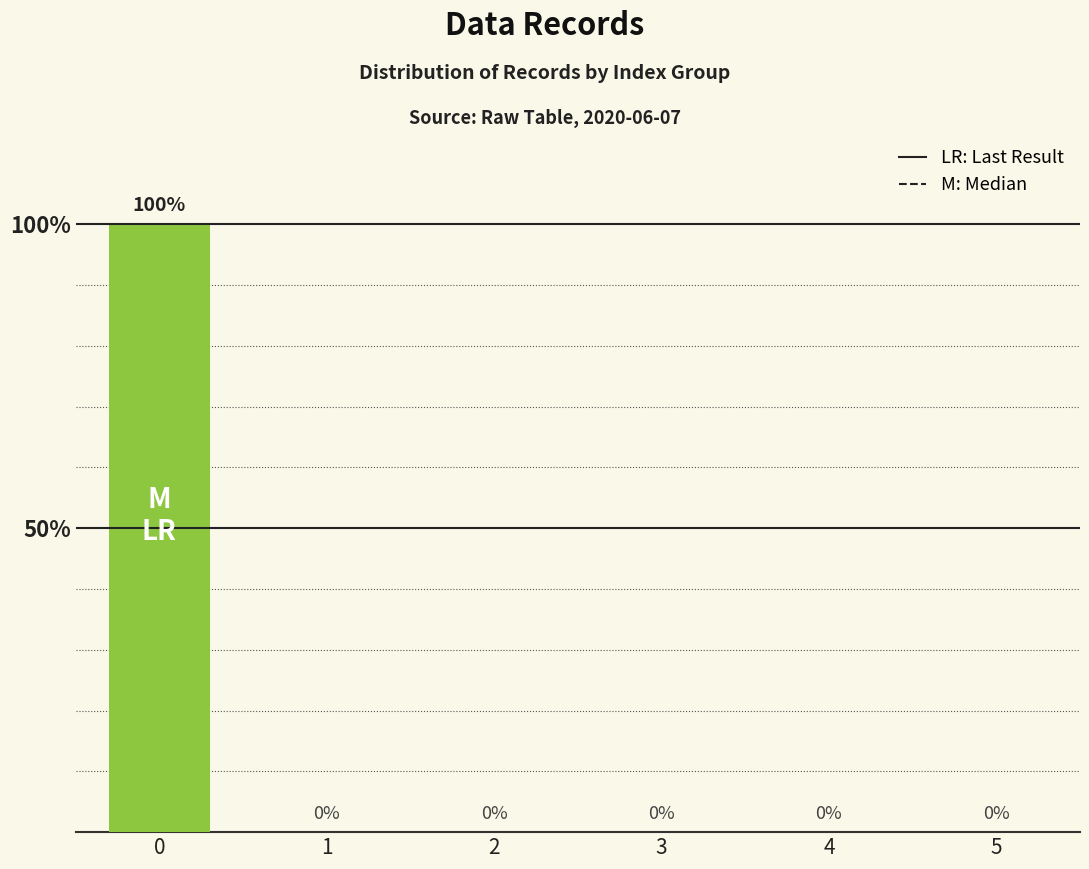

What is the maximum value shown in the chart?

100